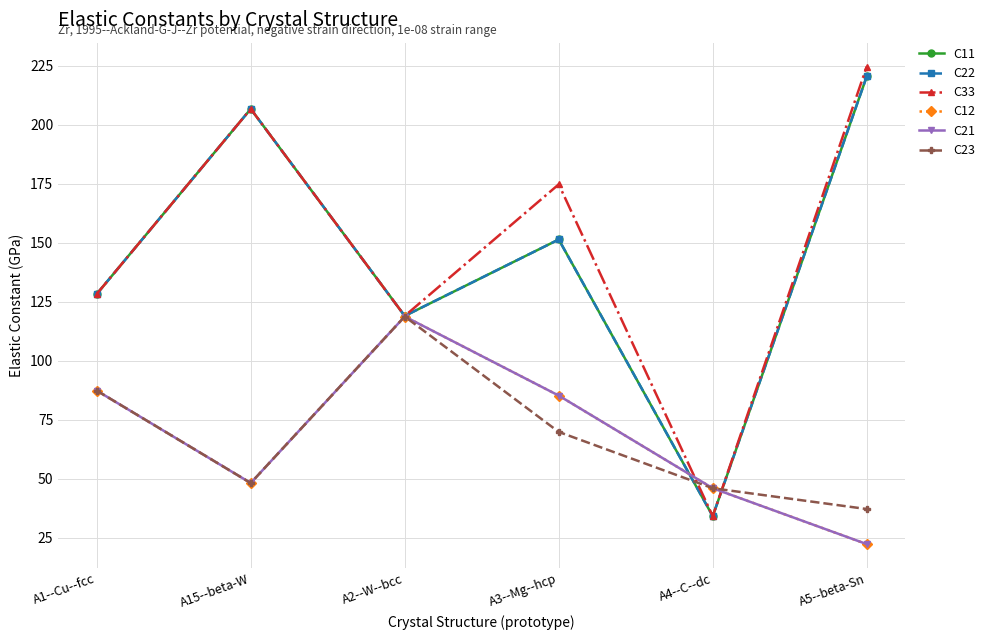

Where is the first local maximum for C33?

A15--beta-W